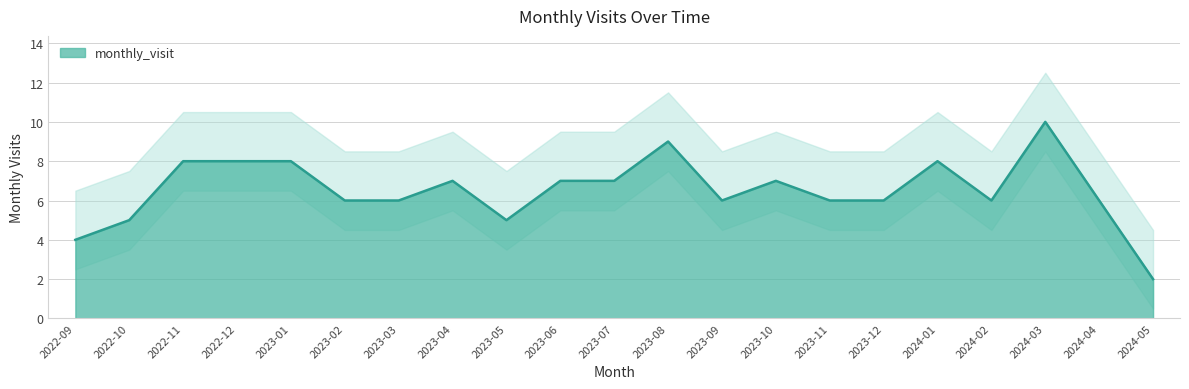

How many points are higher than both their immediate neighbors (excluding endpoints)?

5